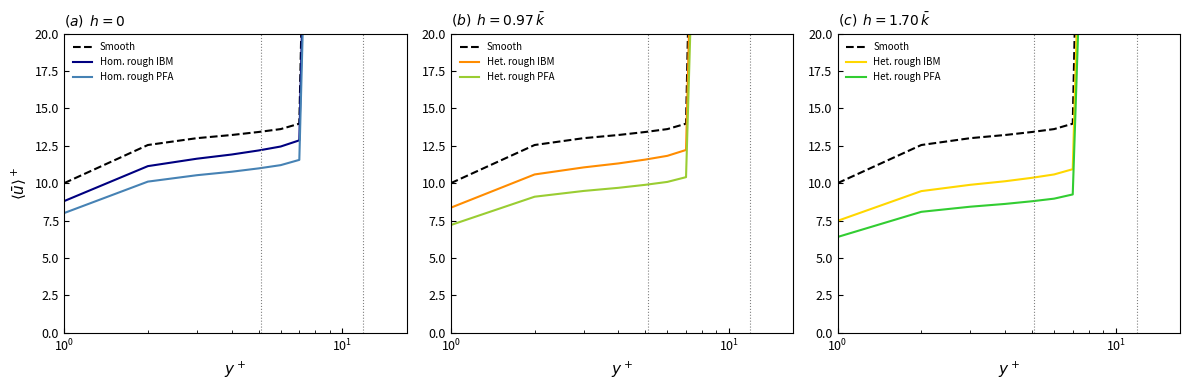

True or false: Smooth and Hom. rough IBM intersect in this chart.

False